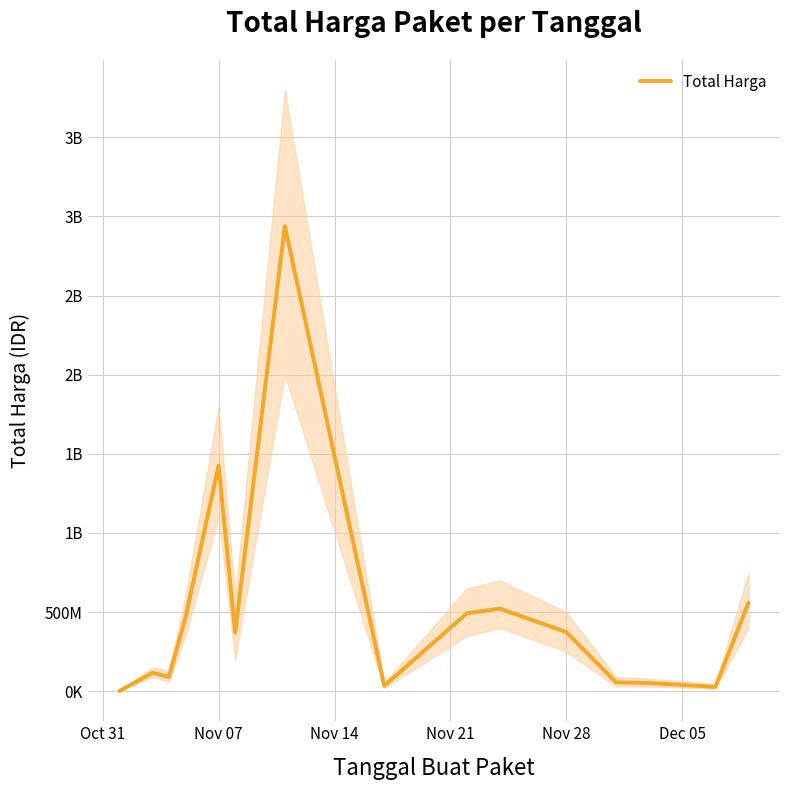

How many points are lower than both their immediate neighbors (excluding endpoints)?

4